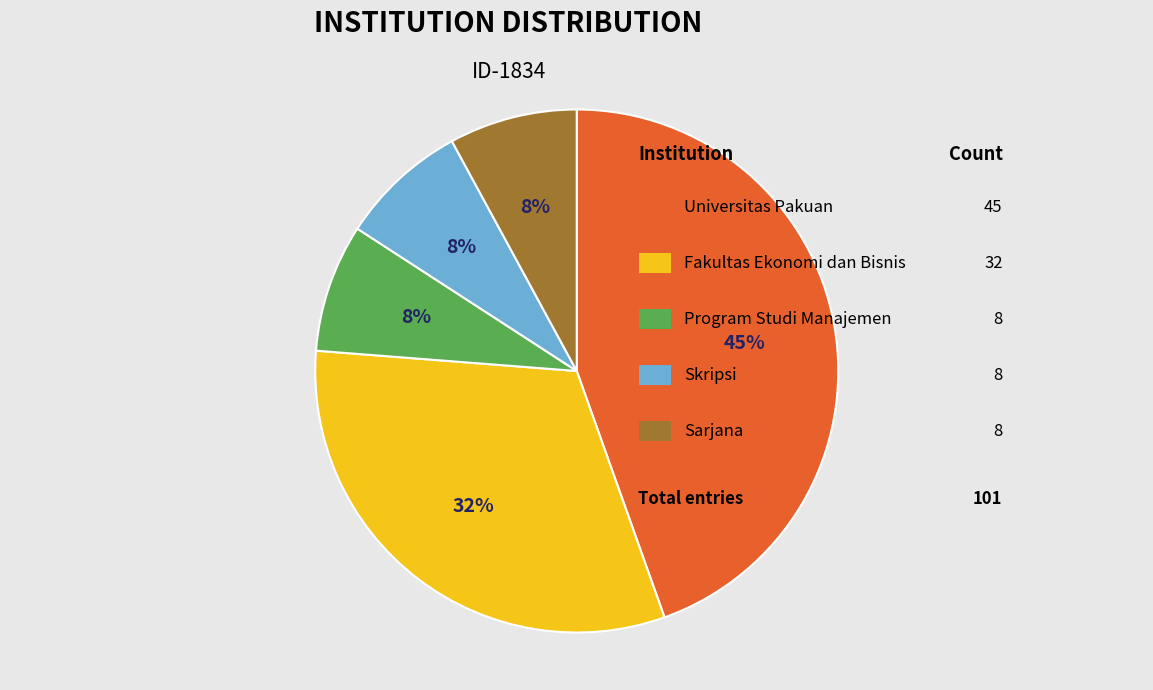

Is there a majority slice in this chart?

No